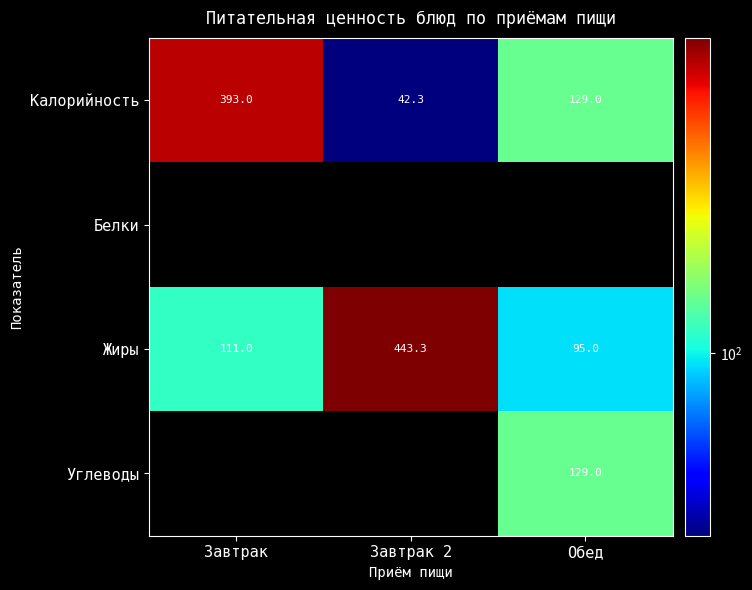

At which label does Калорийность first exceed 129?

Завтрак